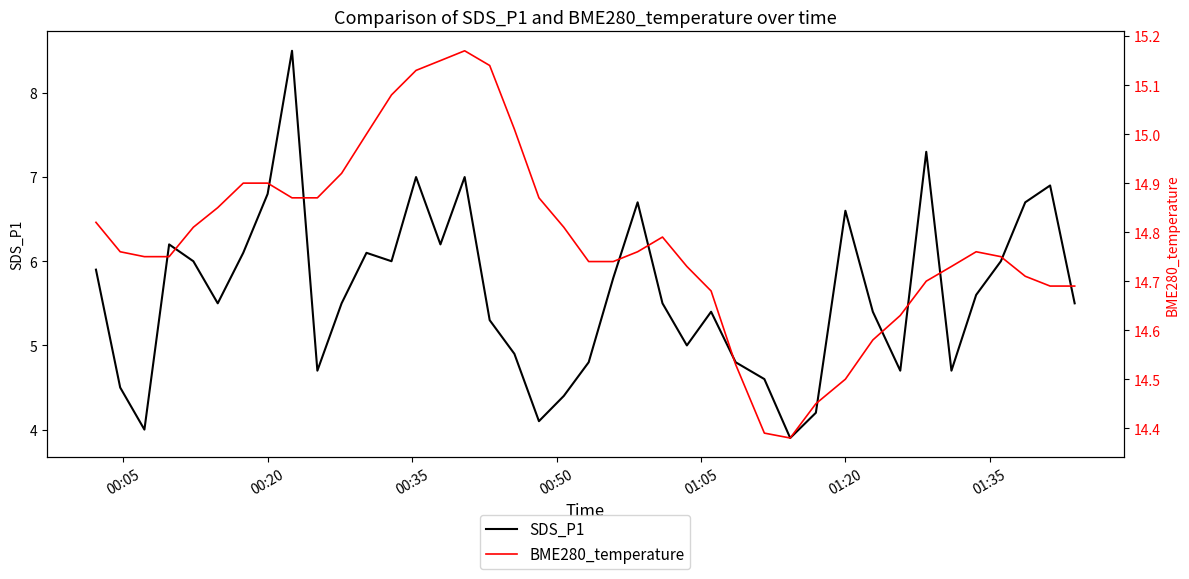

List the series in order of their peak value, highest first.

BME280_temperature, SDS_P1